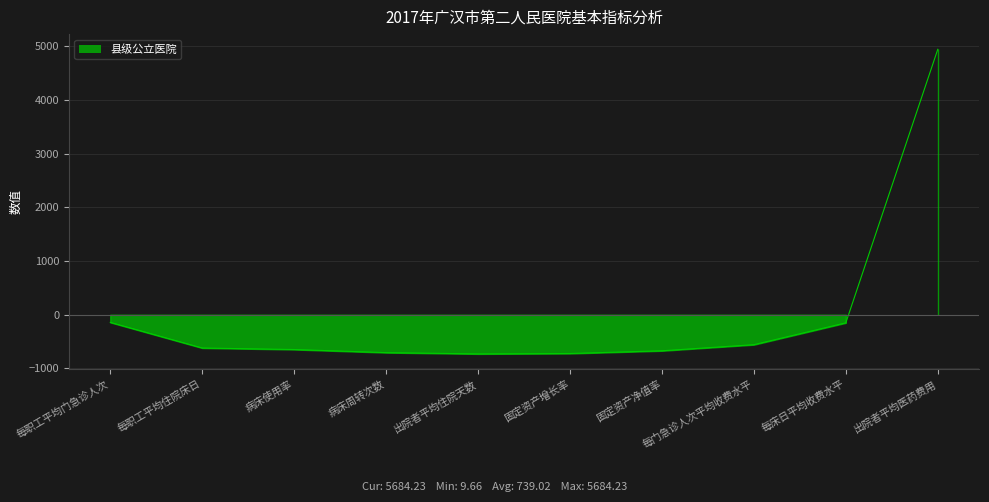

What is the value of the 3rd point from the left?

-647.6